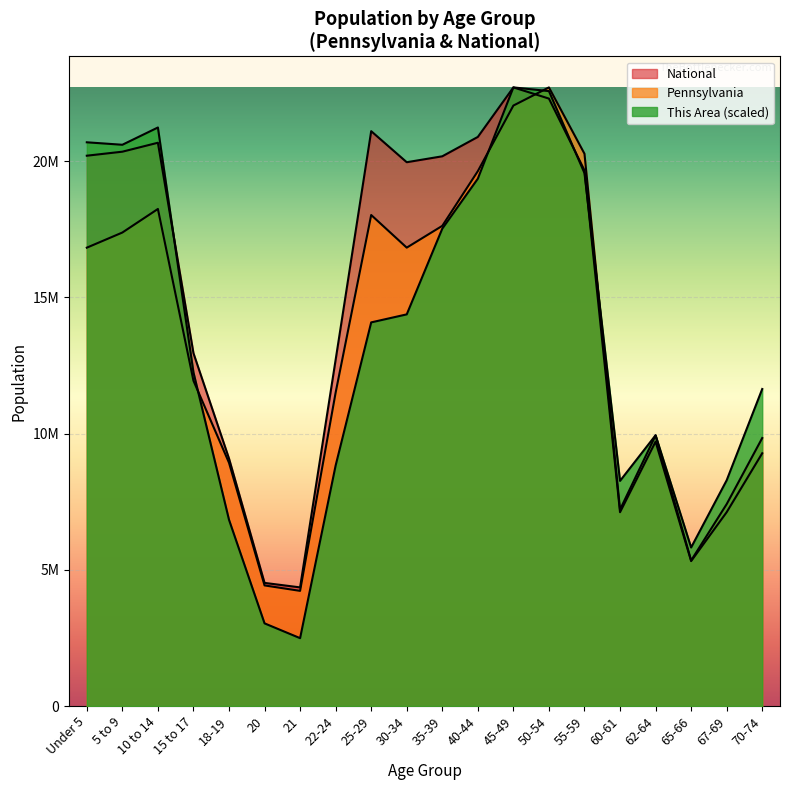

What is the label of the 1st point from the right?

70-74